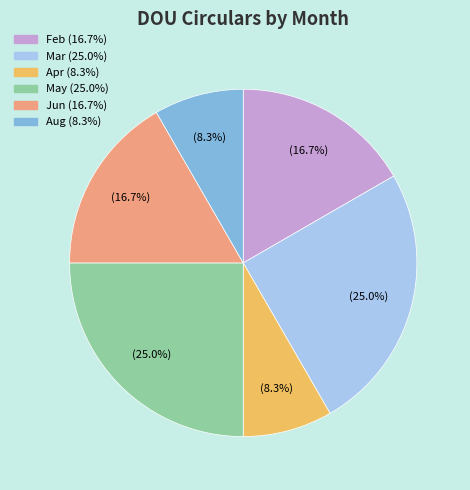

What portion of the pie excludes Feb?

83.3%